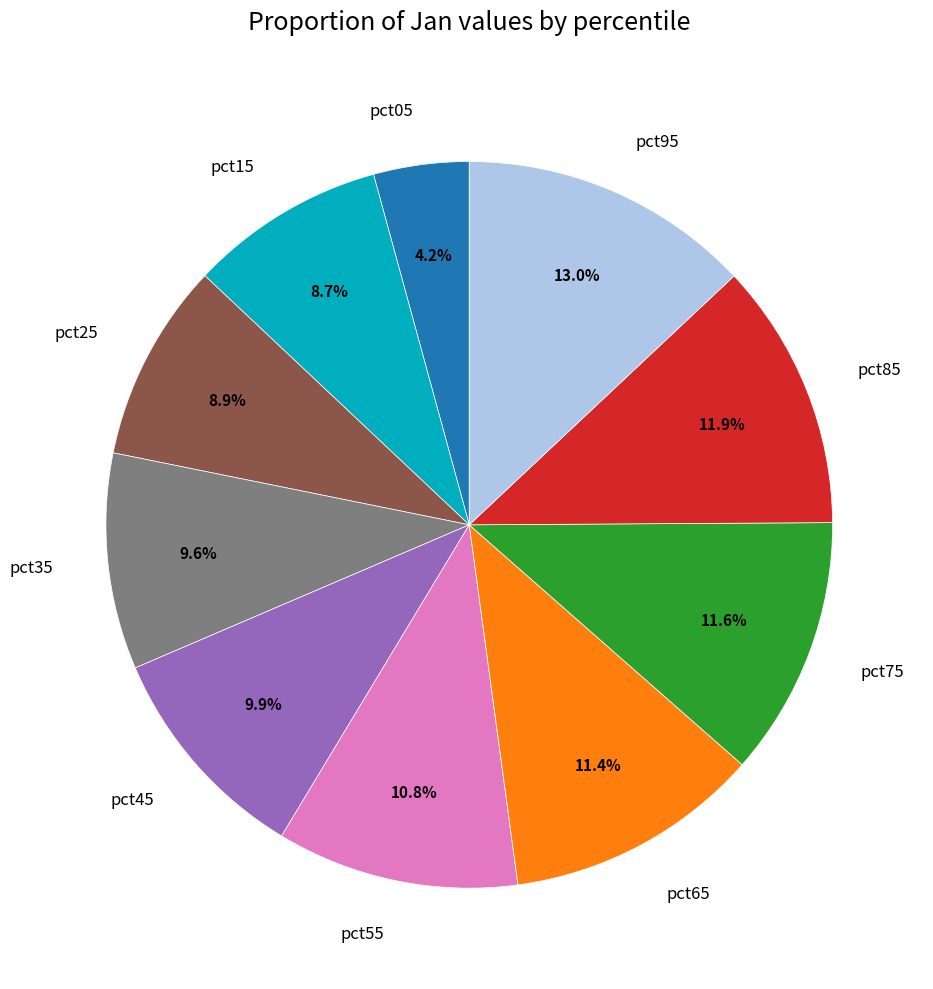

The pct55 slice represents 11% of the pie. True or false?

True